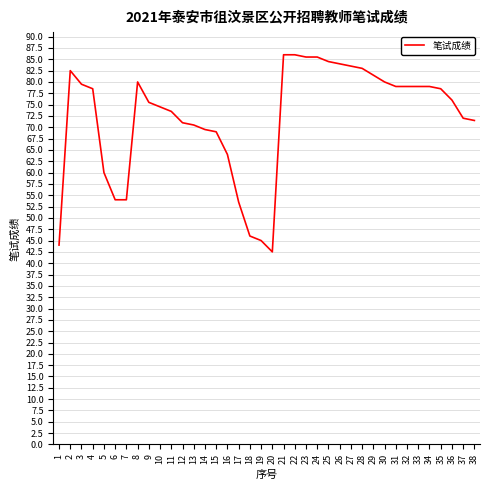

What is the change in value from 3 to 9?

-4.0